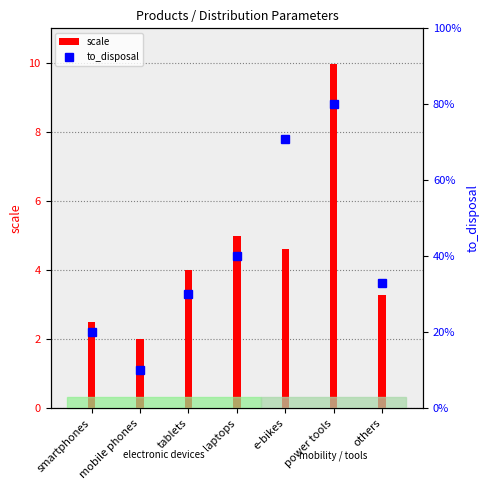

Reading left to right, transcribe all the data shown in this chart.

scale: 2.5	2.0	4.0	5.0	4.6	10.0	3.3
to_disposal: 0.2	0.1	0.3	0.4	0.7	0.8	0.3